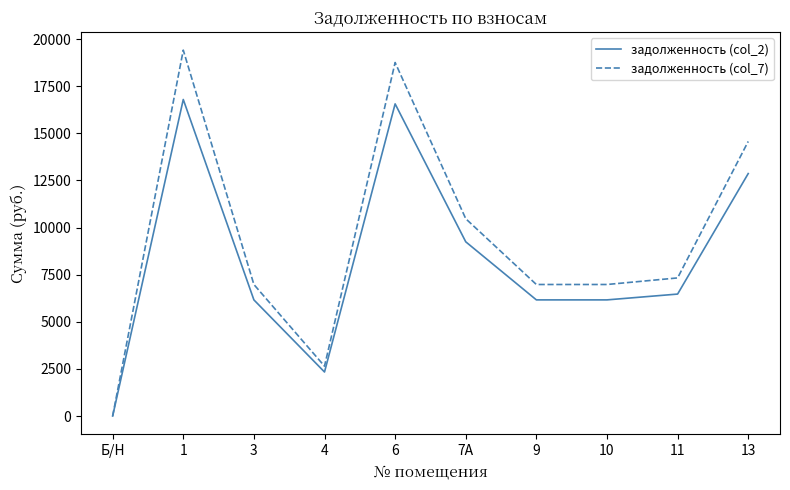

What is the sum of all задолженность (col_2) values?

82768.2